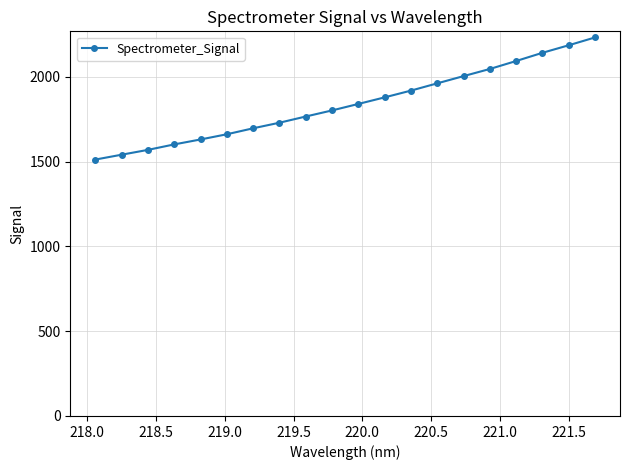

What is the greatest value displayed?

2231.4